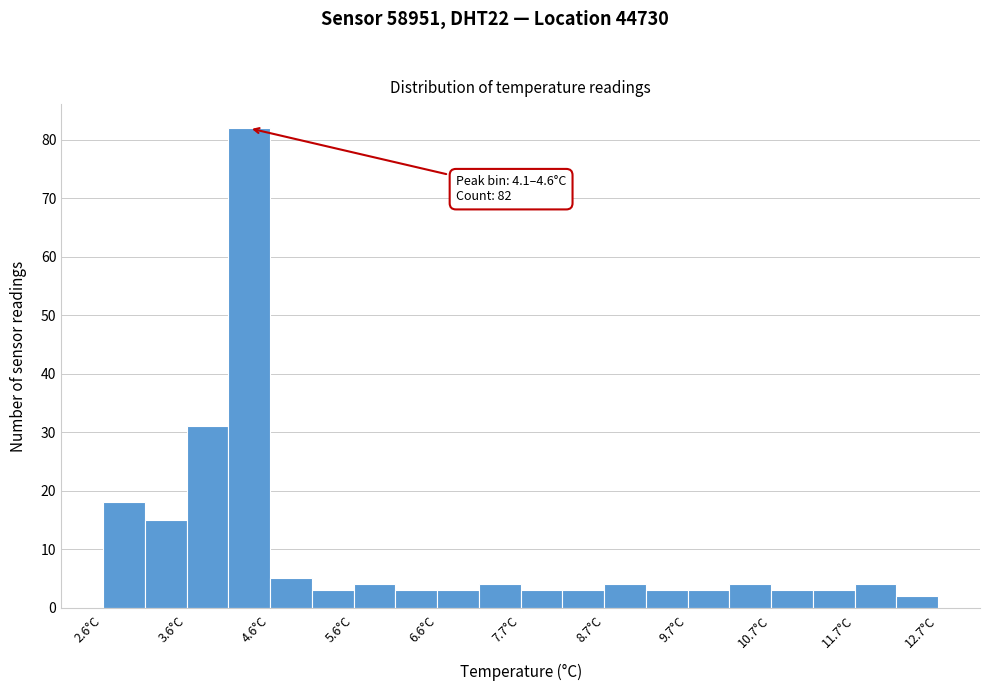

Around what value on the x-axis is the tallest bar? Give the approximate position of its centre, as read against the axis.

4.4